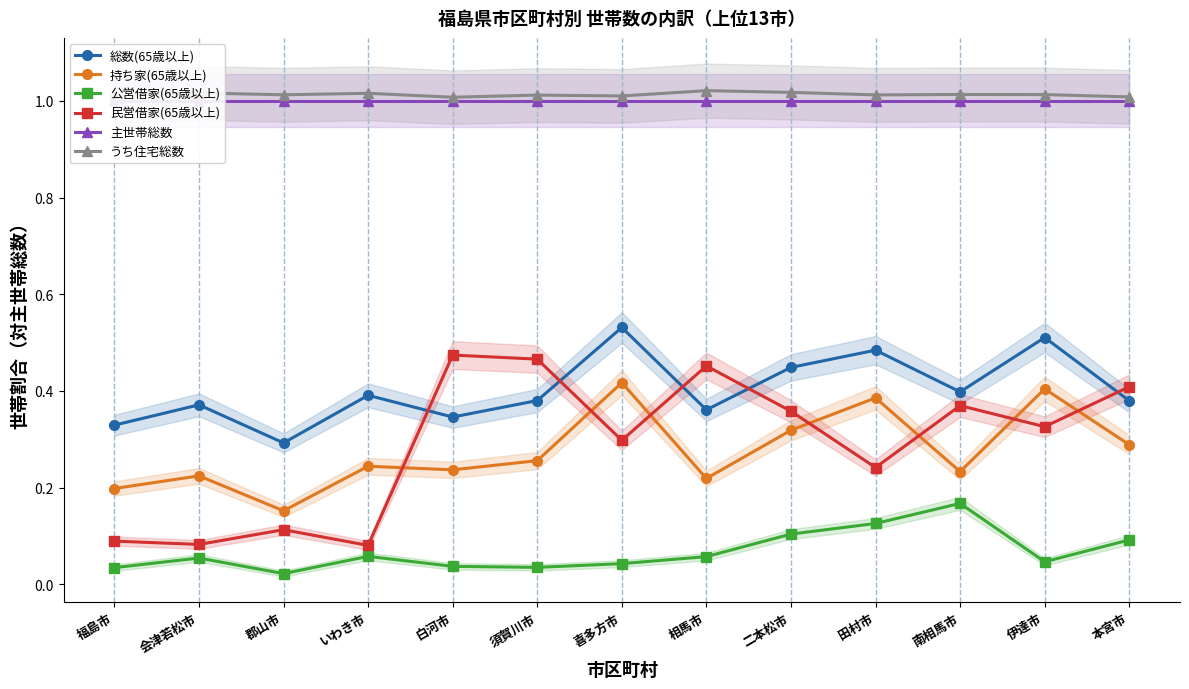

Between 相馬市 and 喜多方市, which is larger?

喜多方市